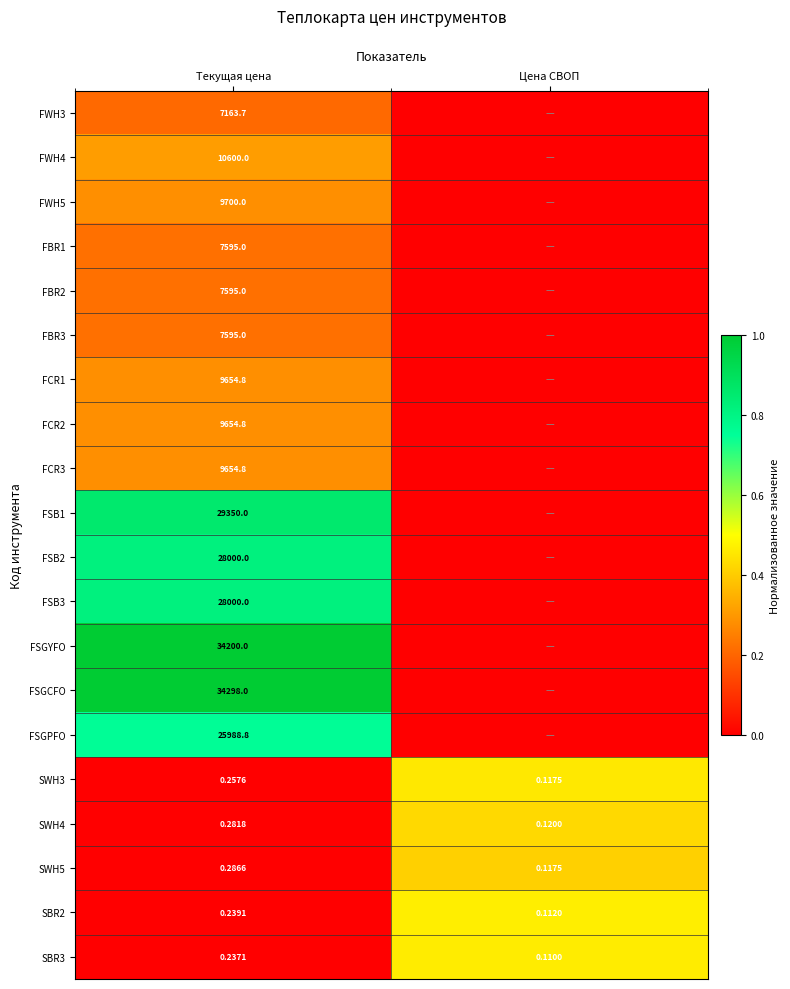

List the labels in order of SWH3 value, largest first.

Текущая цена, Цена СВОП